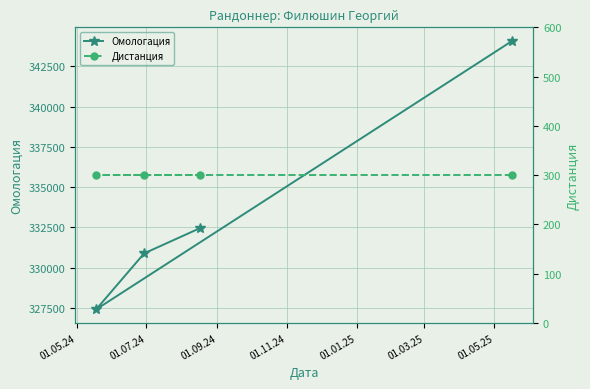

Is this an area chart (filled region under the line)?

No